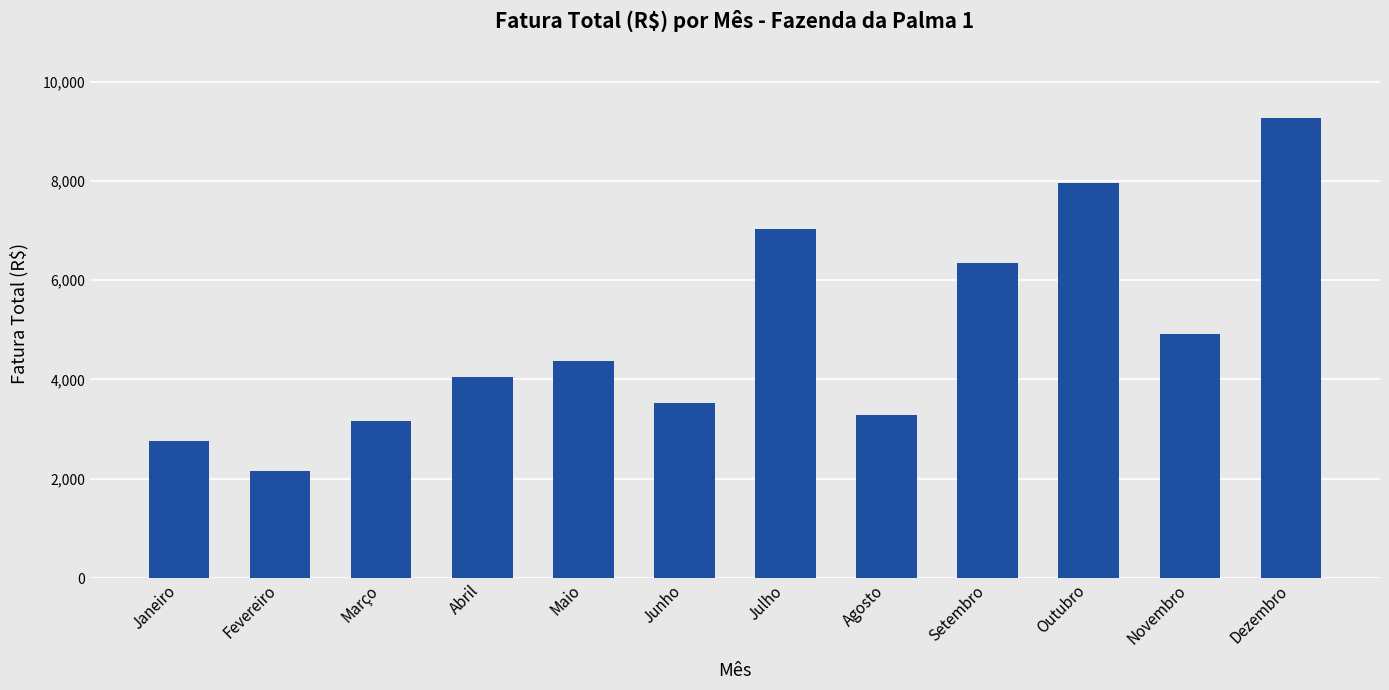

Between Novembro and Maio, which is larger?

Novembro